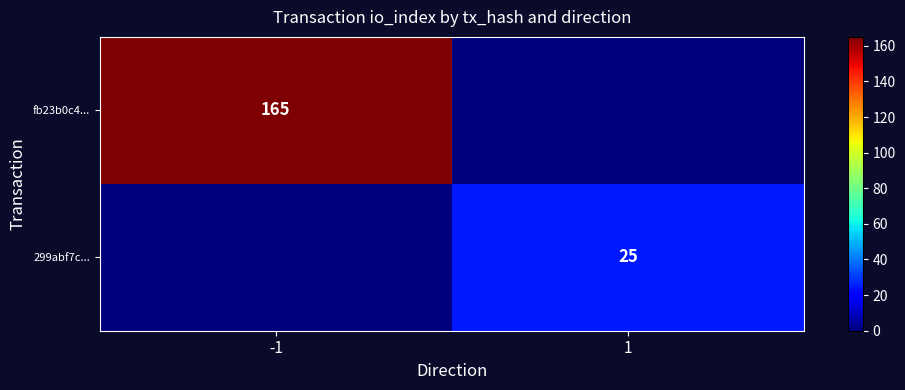

The 299abf7c... series shows 25 at 1. True or false?

True